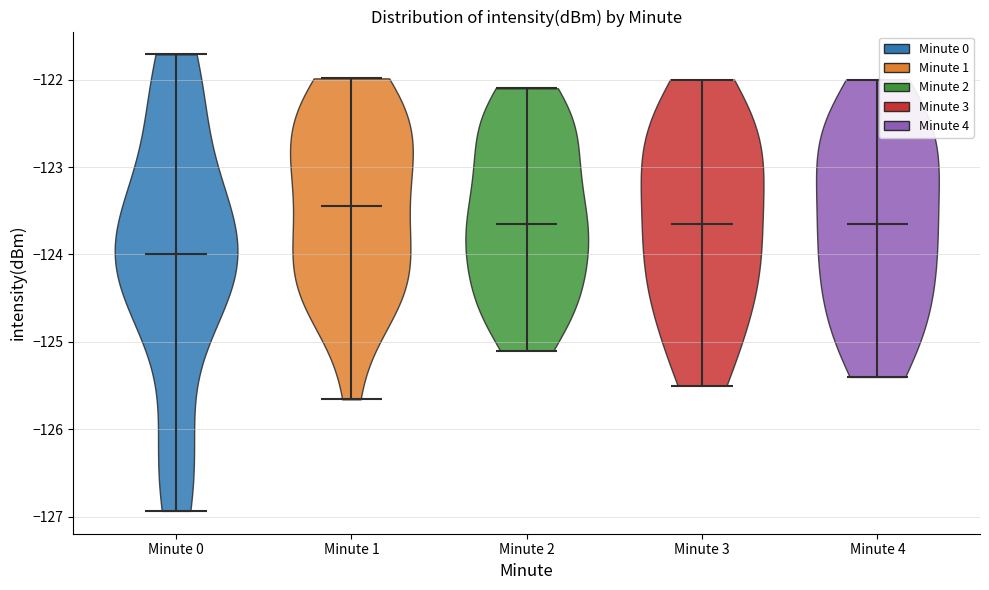

What is the highest point the violin for Minute 4 reaches on the y-axis? The values are not printed on the chart, so give them approximately, as read against the axis.

-122.0